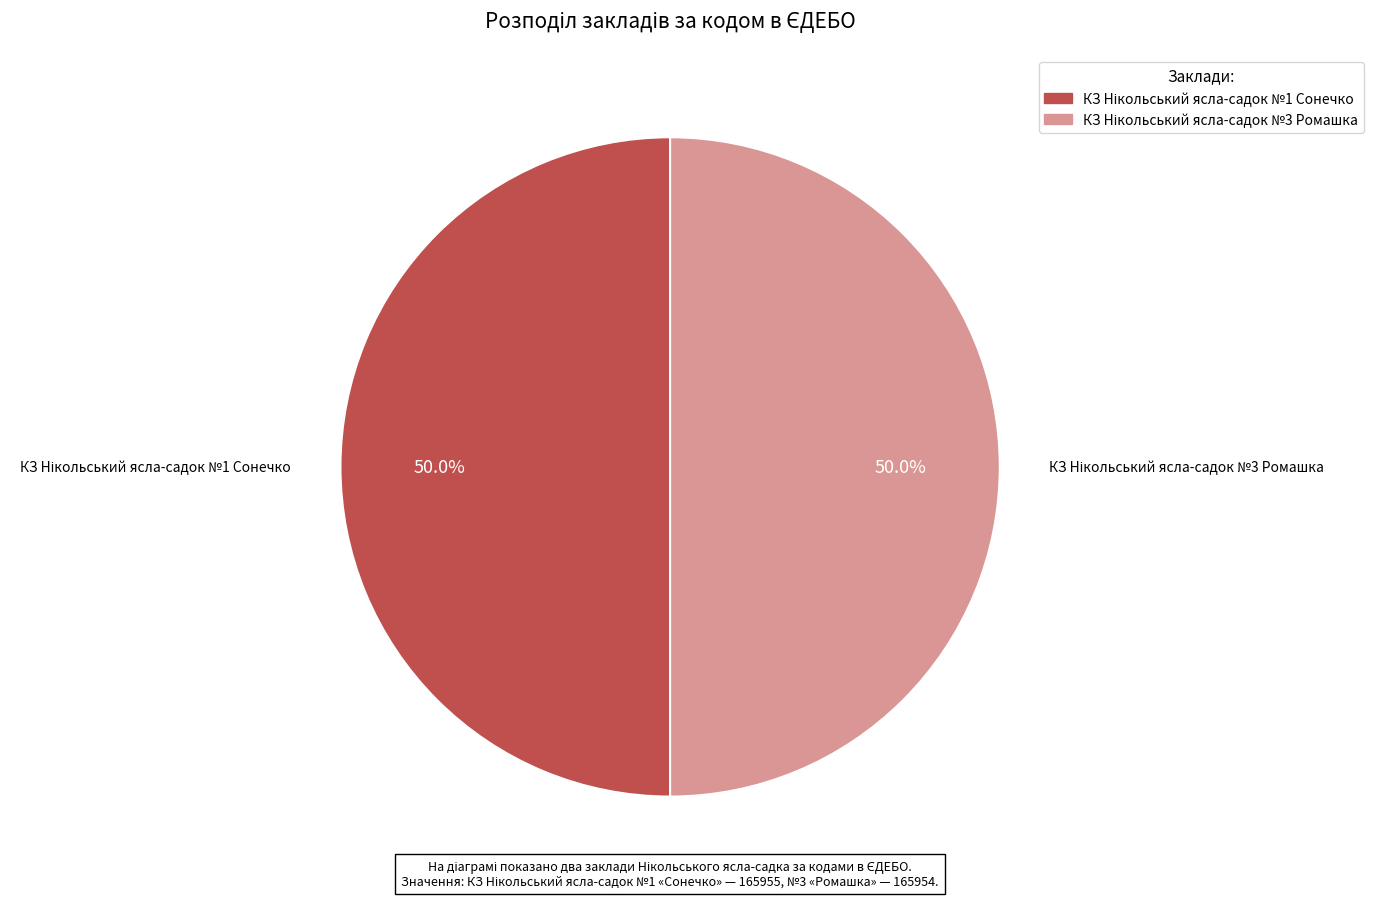

Count the number of slices in the pie.

2